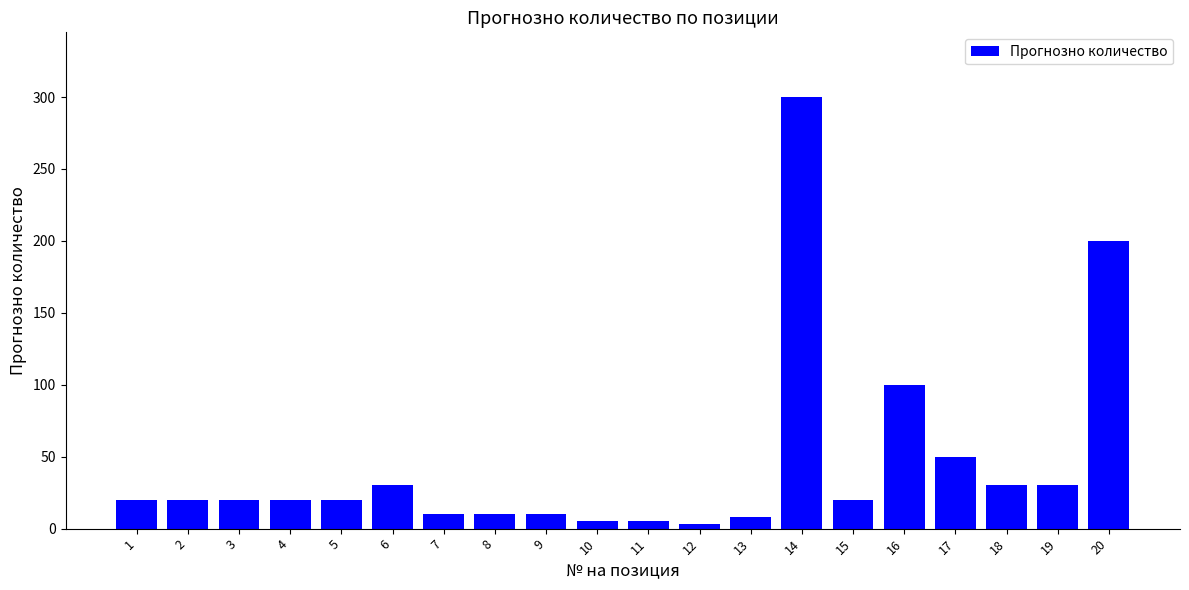

What is the approximate value at 19?

30